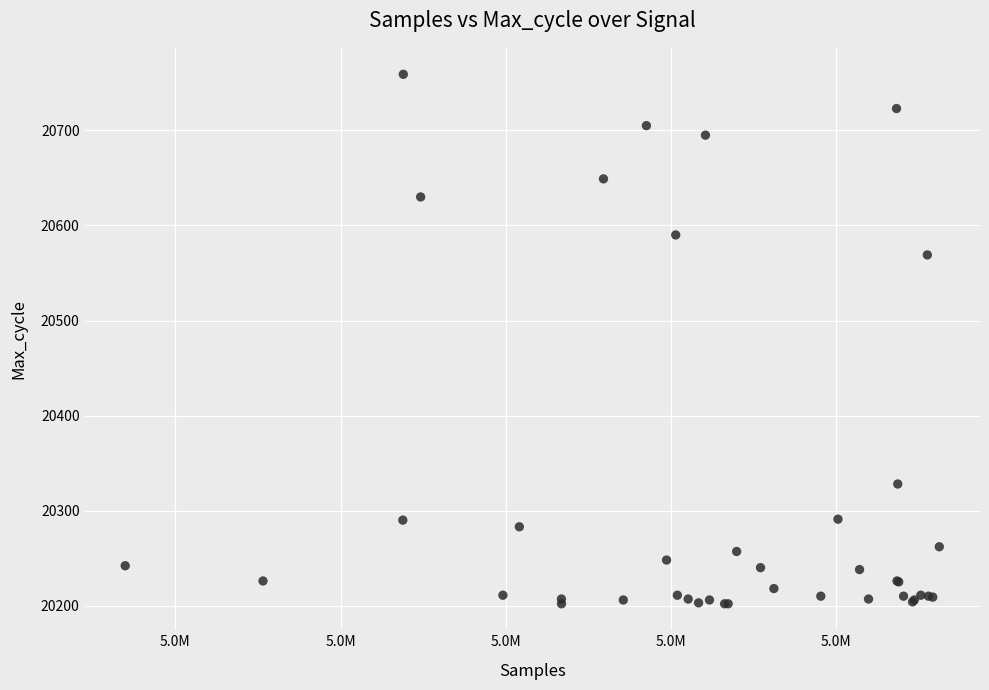

What Y value in the scatter plot is closest to 20480?

20569